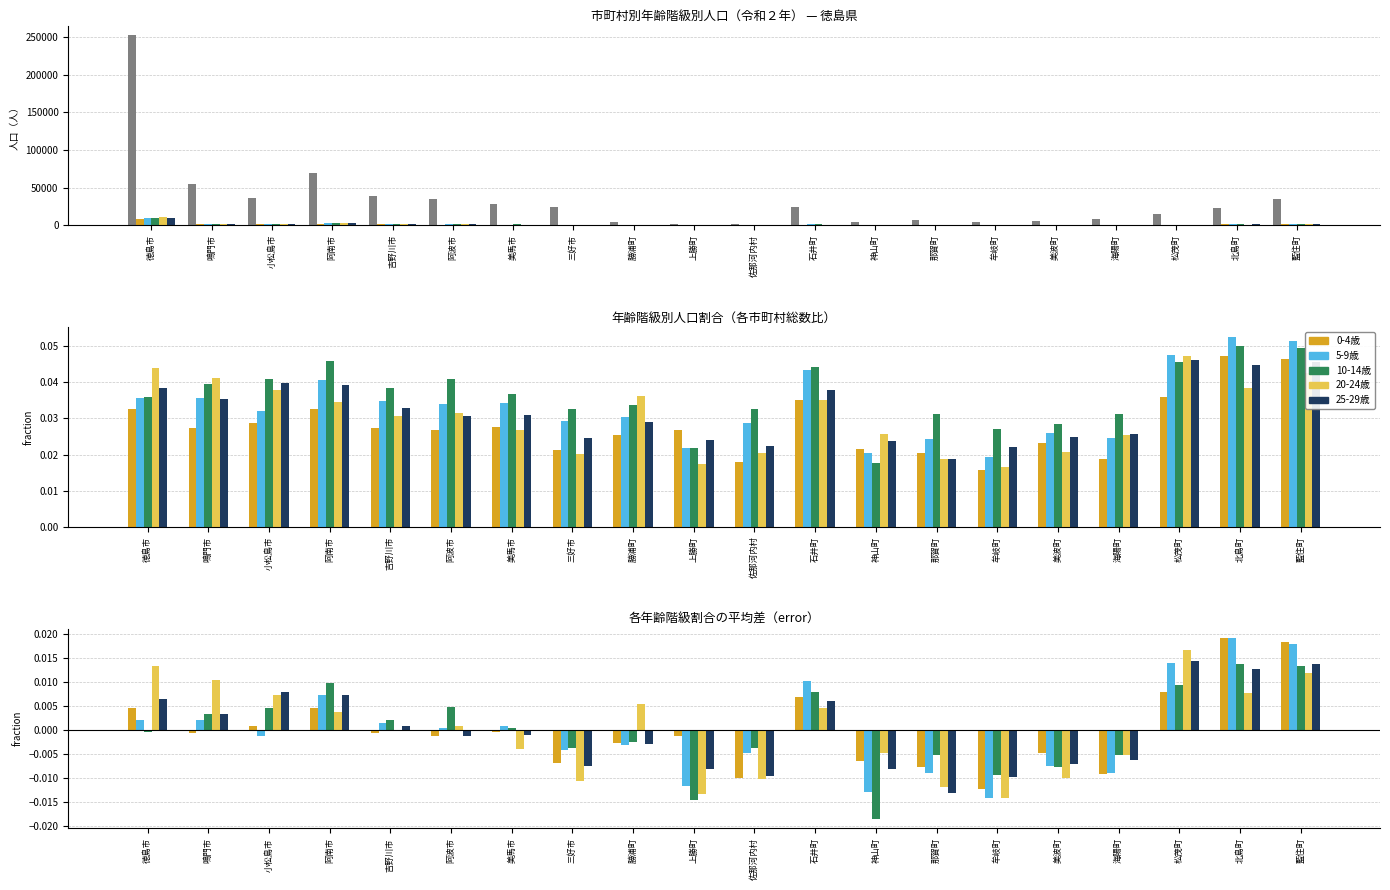

Is the value of 5-9歳 at 牟岐町 greater than the value of 10-14歳 at 阿波市?

No